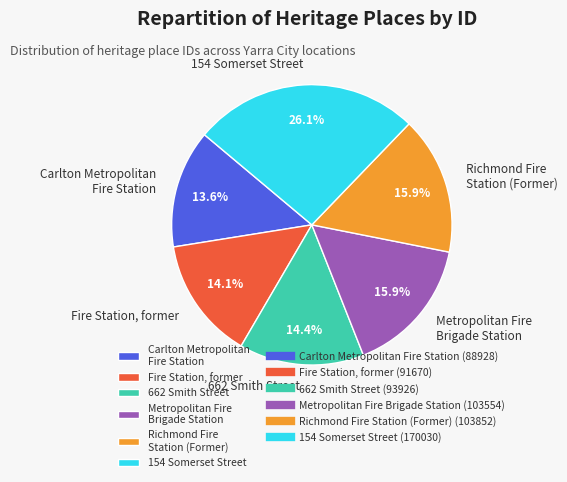

To the nearest percent, what percentage of the pie is Fire Station, former?

14%